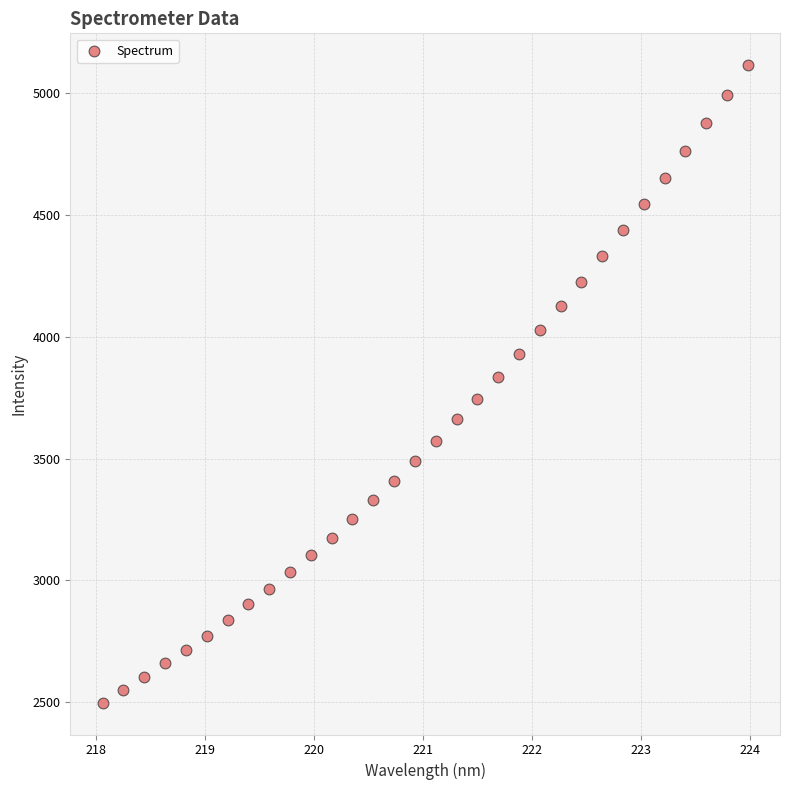

What is the range of Y values (max minus min)?

2615.0